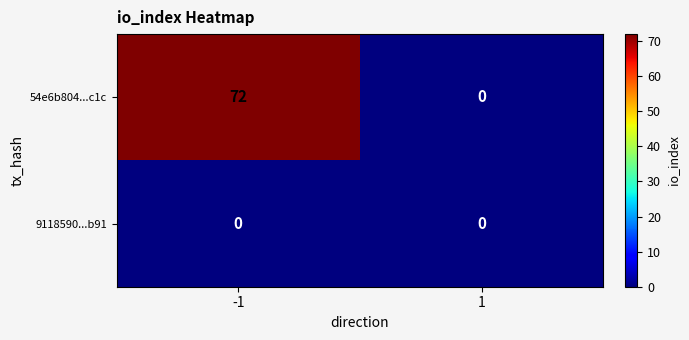

Rank the series by their maximum value, from lowest to highest.

9118590...b91, 54e6b804...c1c